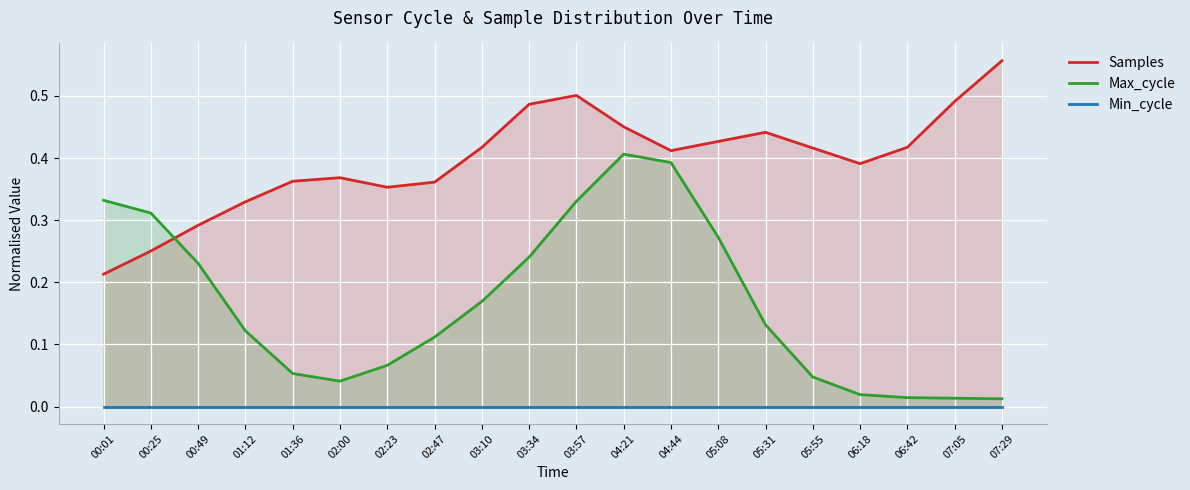

What is the difference between the maximum and second lowest values in the Samples series?

0.3